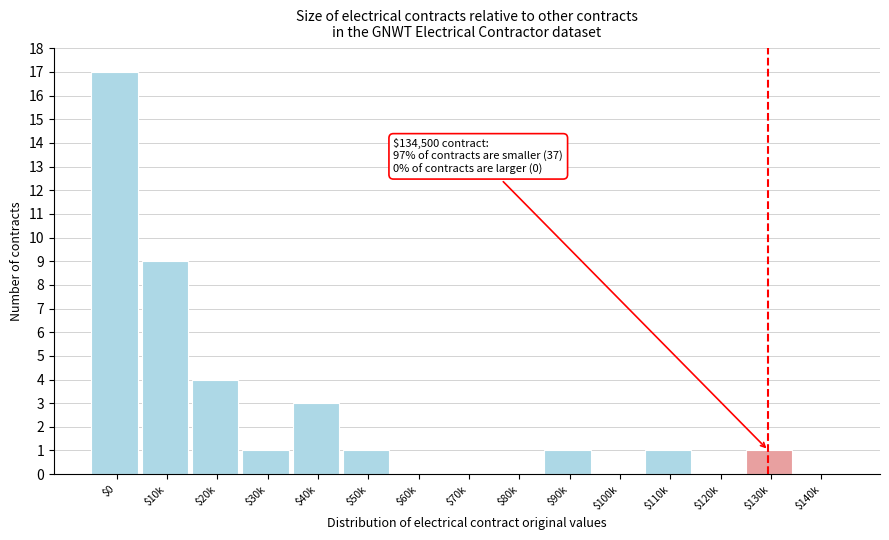

At which label is the value closest to 8?

$10k